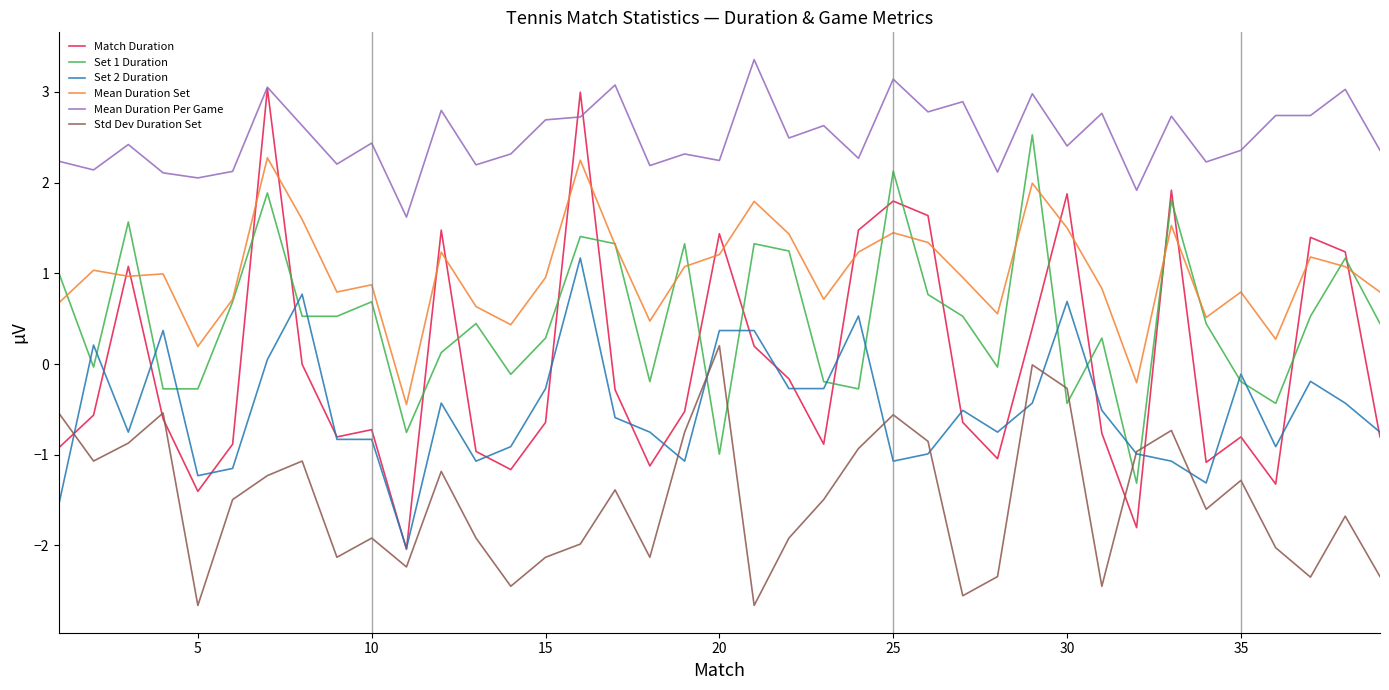

What is the minimum value shown in the chart?

-2.7